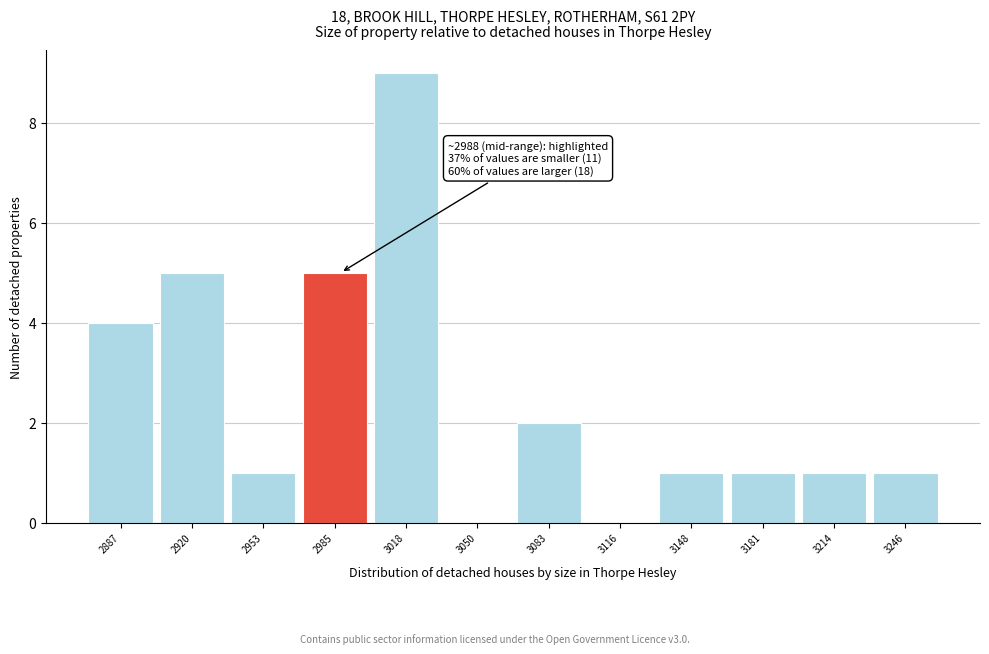

Which range on the x-axis has the tallest bar?

3000 to 3035